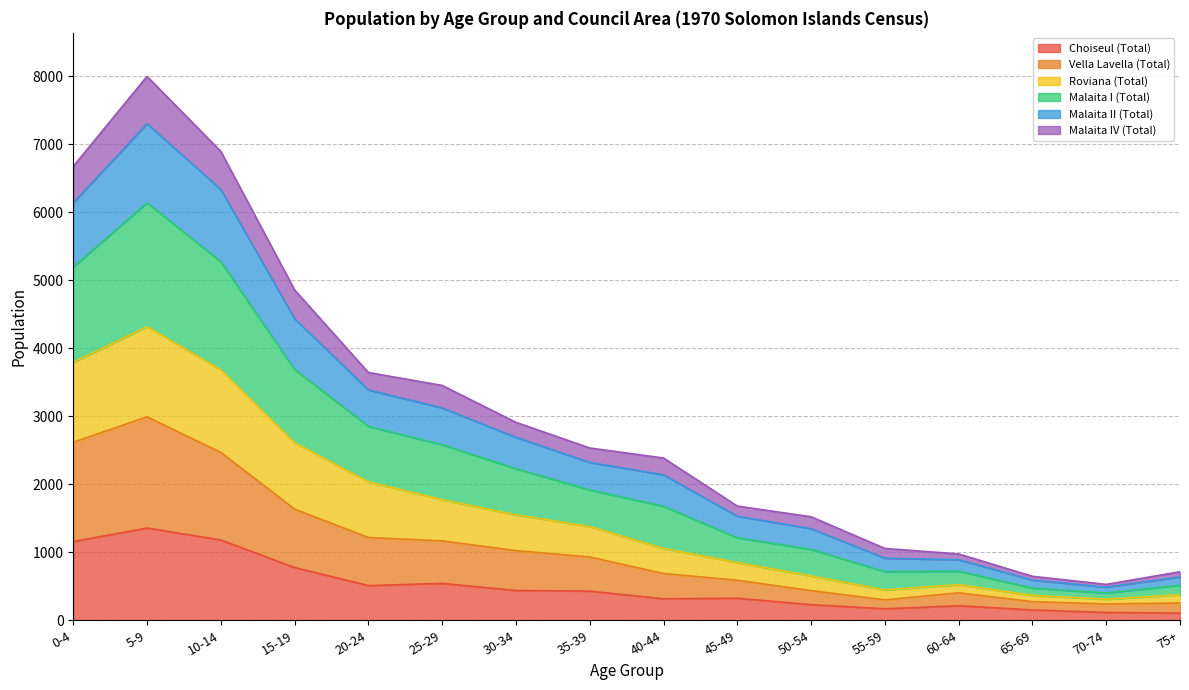

The value of Choiseul (Total) at 20-24 is 510. True or false?

True